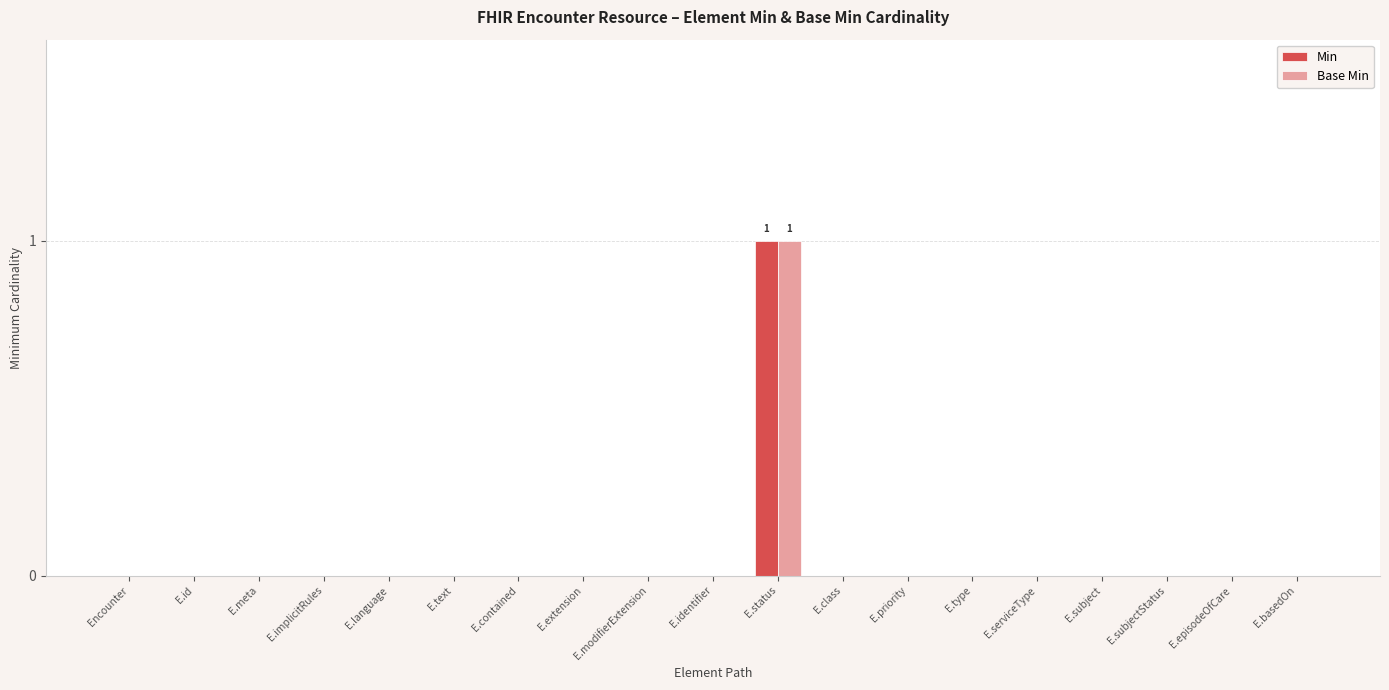

Reading right to left, extract all data points from this chart.

Min: E.basedOn=0	E.episodeOfCare=0	E.subjectStatus=0	E.subject=0	E.serviceType=0	E.type=0	E.priority=0	E.class=0	E.status=1	E.identifier=0	E.modifierExtension=0	E.extension=0	E.contained=0	E.text=0	E.language=0	E.implicitRules=0	E.meta=0	E.id=0	Encounter=0
Base Min: E.basedOn=0	E.episodeOfCare=0	E.subjectStatus=0	E.subject=0	E.serviceType=0	E.type=0	E.priority=0	E.class=0	E.status=1	E.identifier=0	E.modifierExtension=0	E.extension=0	E.contained=0	E.text=0	E.language=0	E.implicitRules=0	E.meta=0	E.id=0	Encounter=0